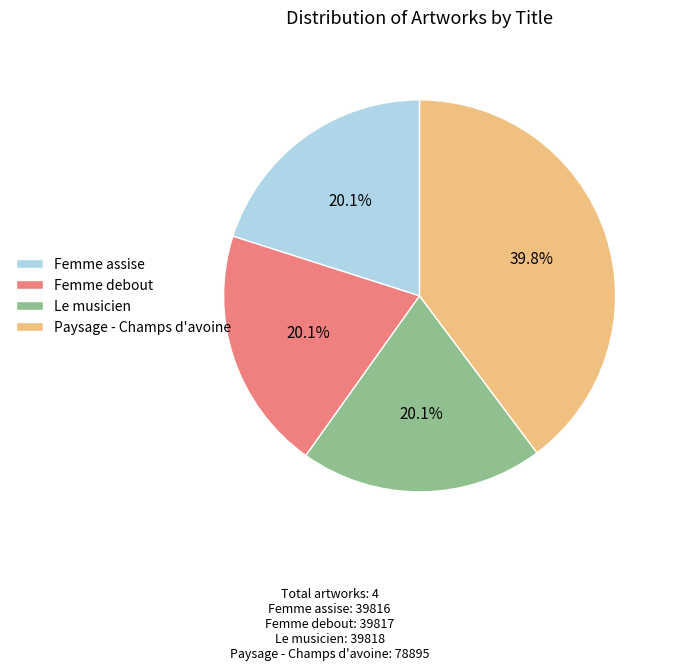

Does Paysage - Champs d'avoine account for over 50% of the chart?

No